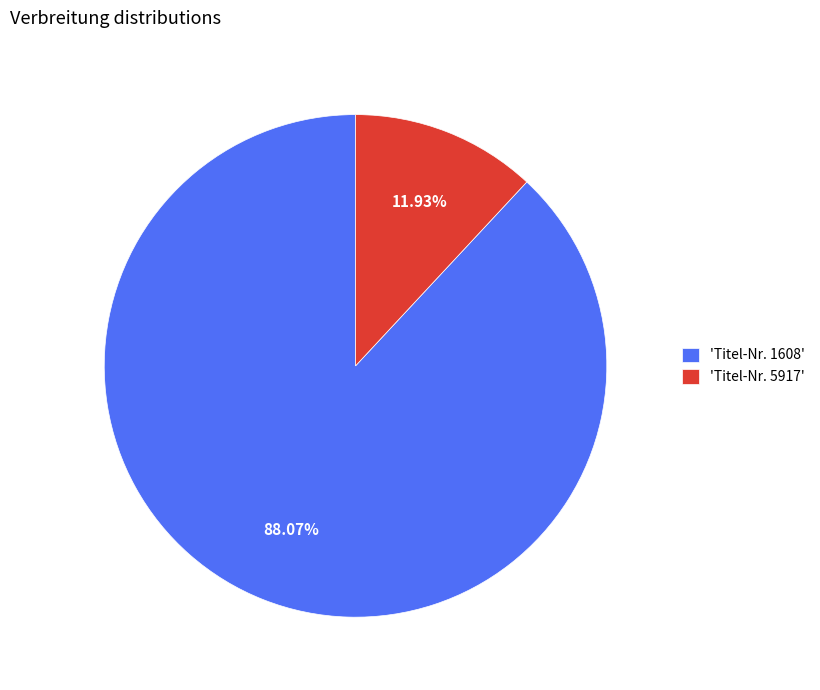

Do 'Titel-Nr. 5917' and 'Titel-Nr. 1608' together represent more than half of the pie?

Yes